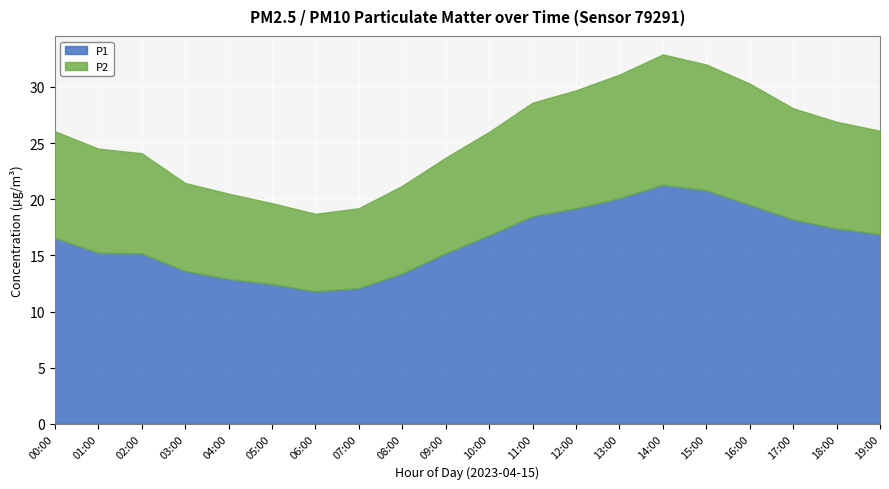

How many values in the P1 series are below 16?

9